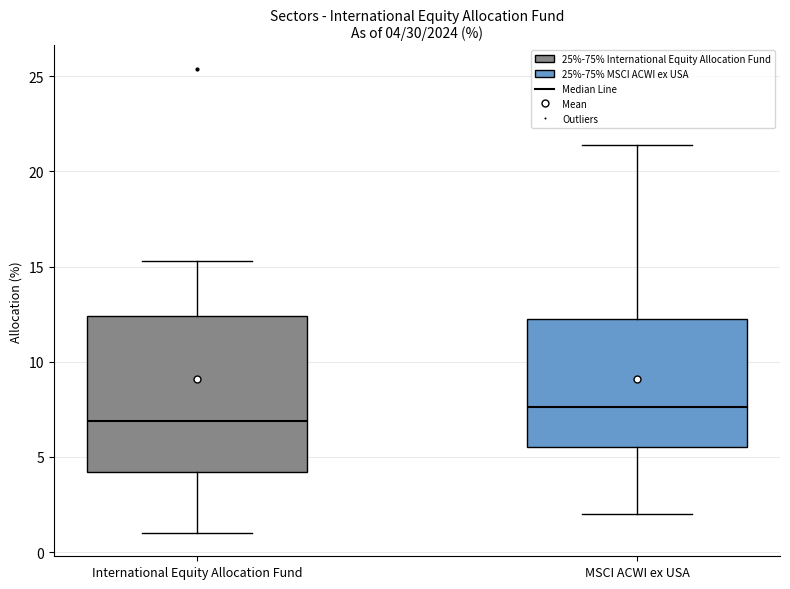

Which box's median line is the lowest?

International Equity Allocation Fund